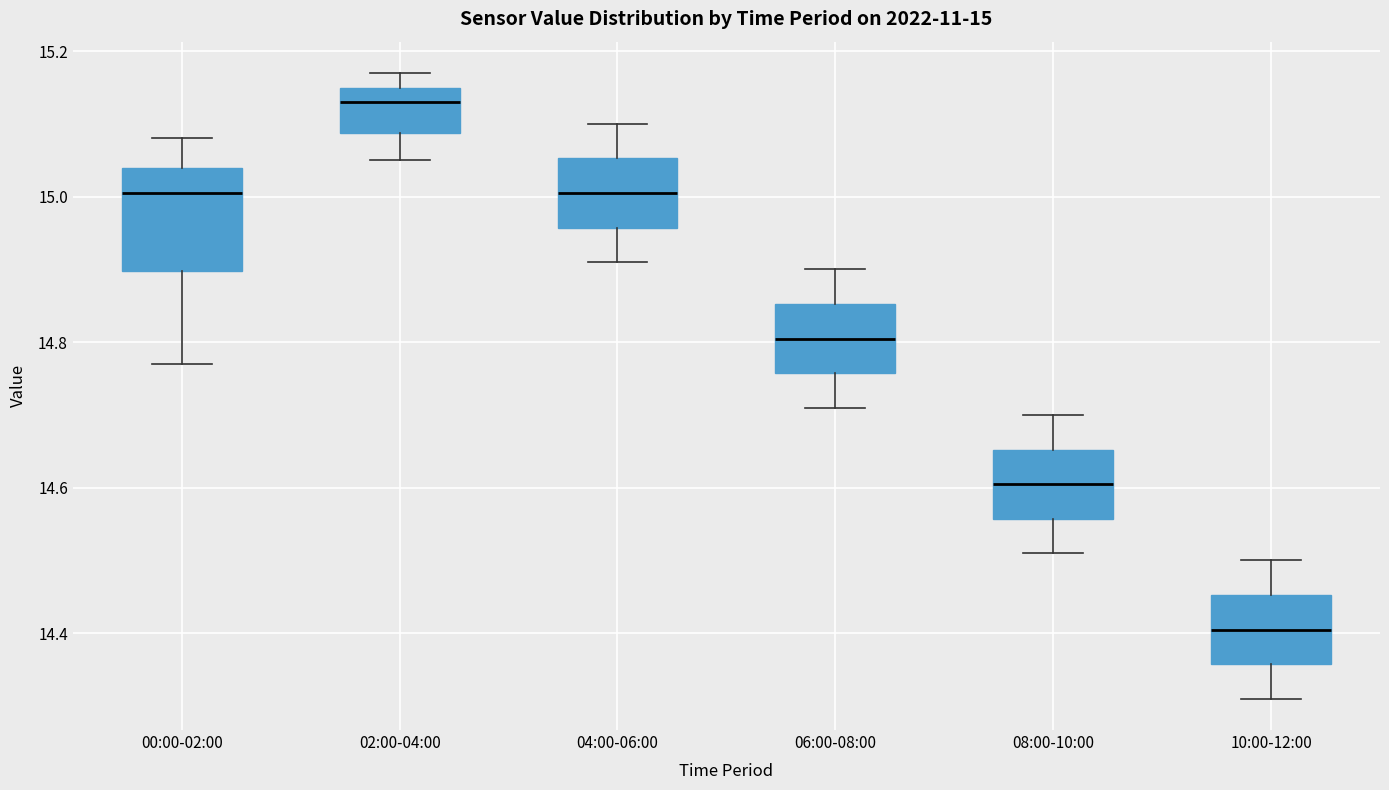

Which box has the lowest median line?

10:00-12:00